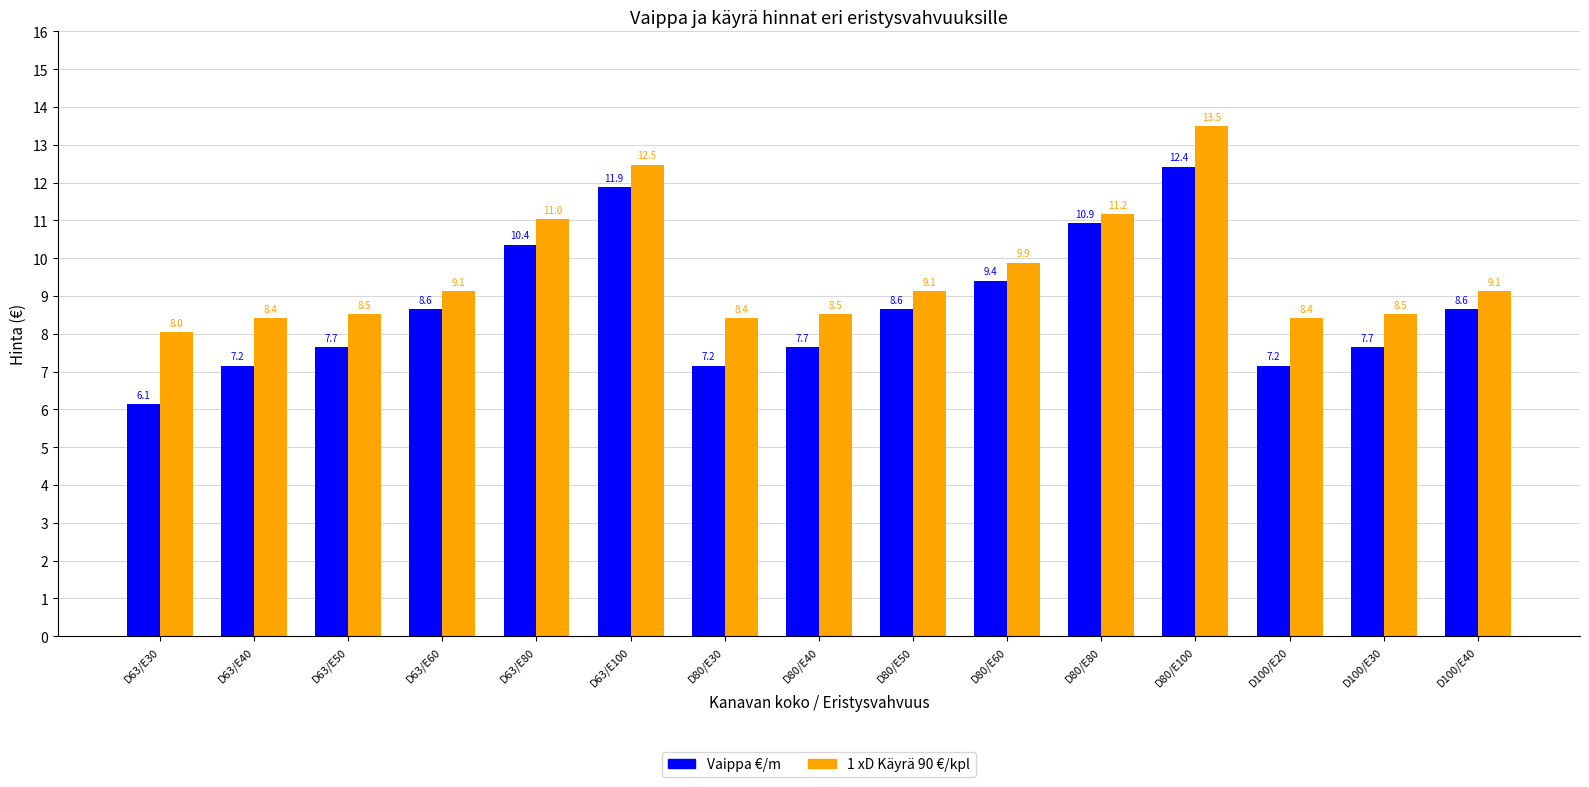

Which label corresponds to the smallest value in the chart?

D63/E30